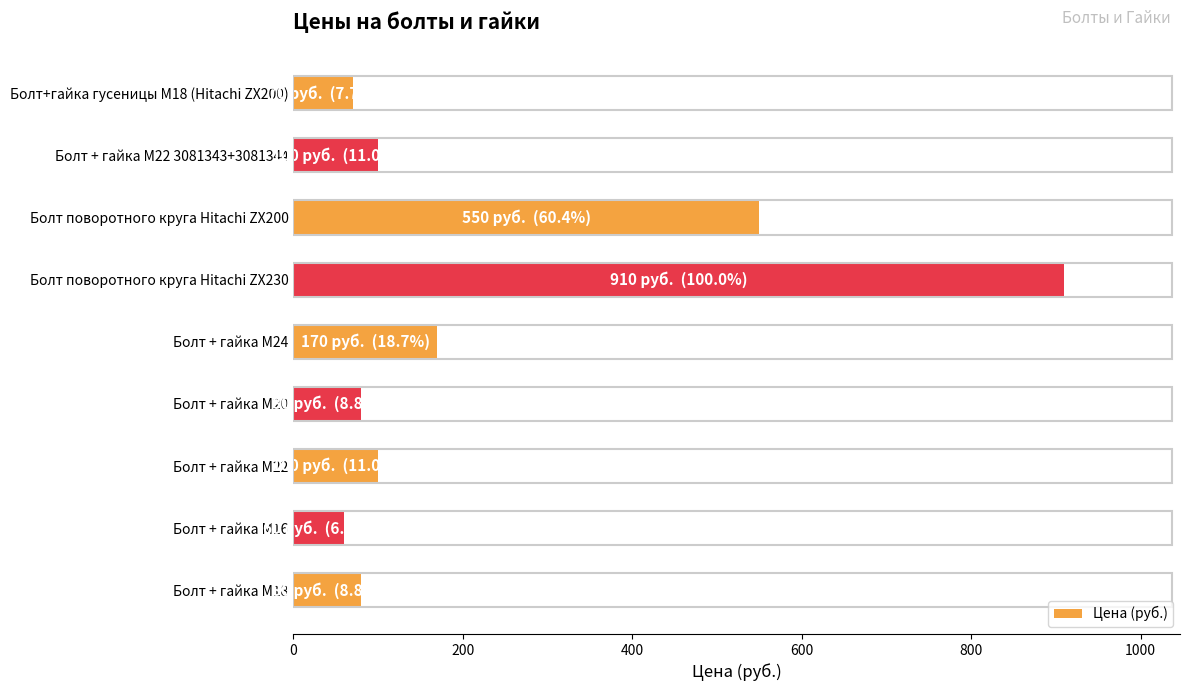

What is the maximum value shown in the chart?

910